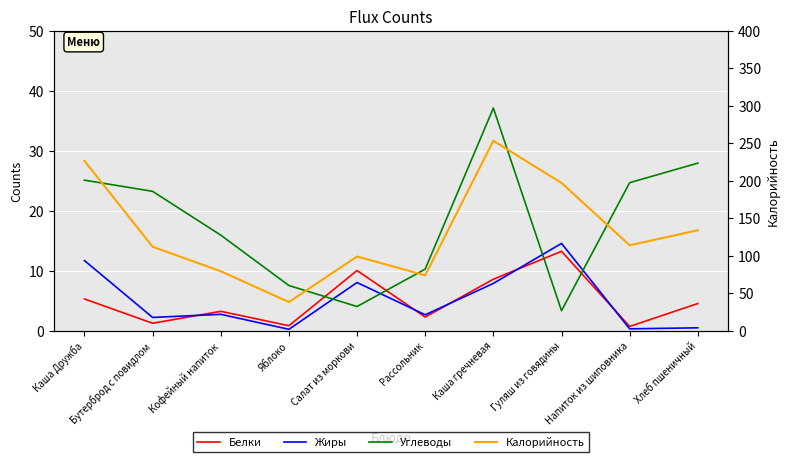

What is the highest value of the Калорийность series?

253.1